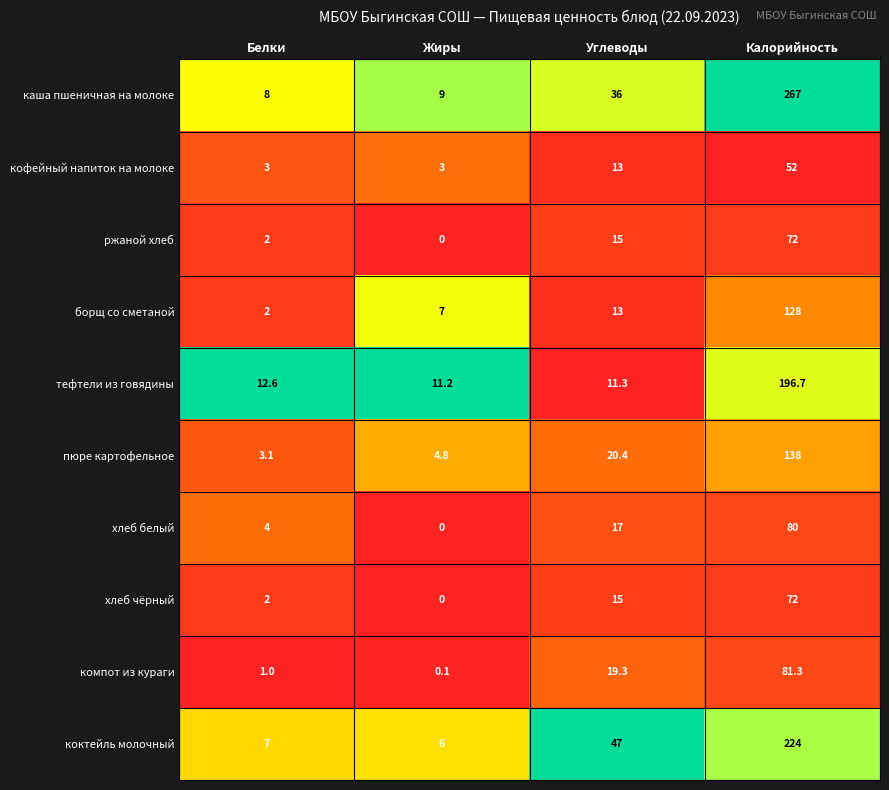

Which series changed the most between Углеводы and Калорийность?

каша пшеничная на молоке